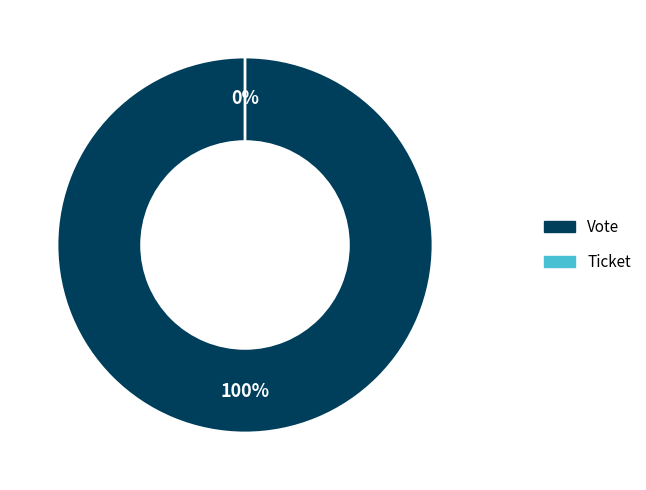

Which slice represents more than half of the pie?

Vote